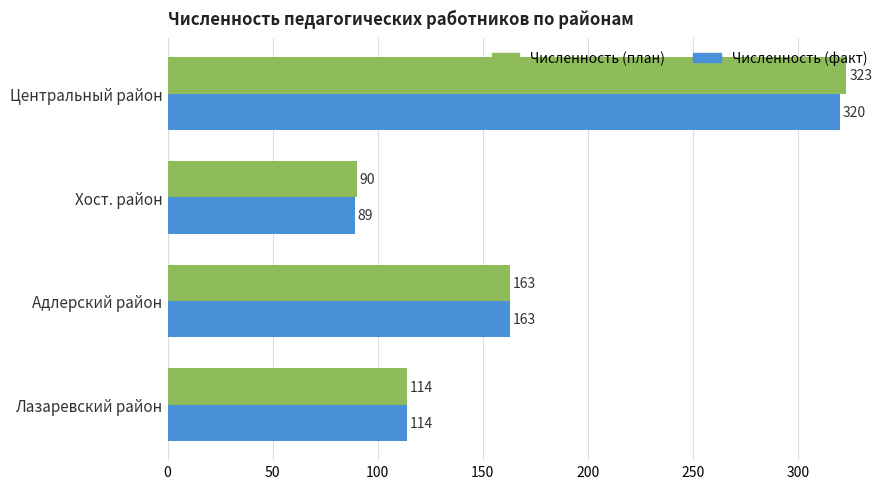

What is the maximum value for Численность (план)?

323